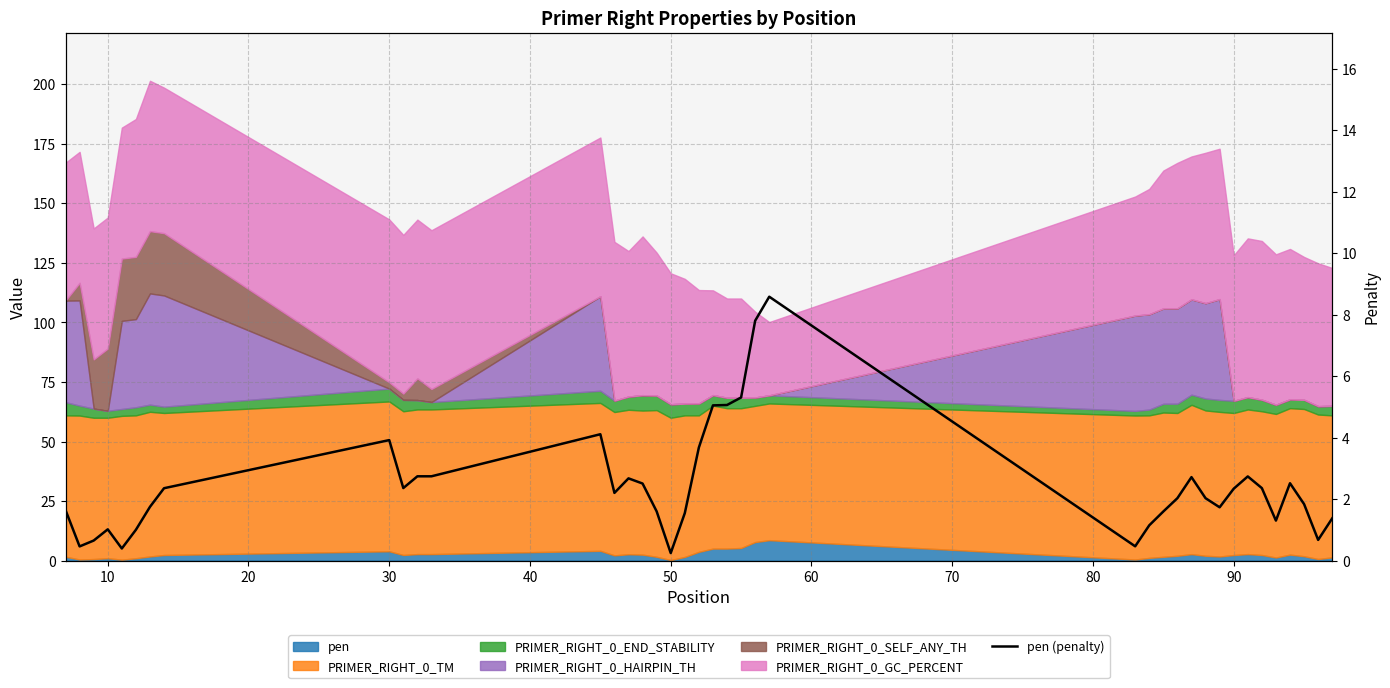

What is the average value?

2.5